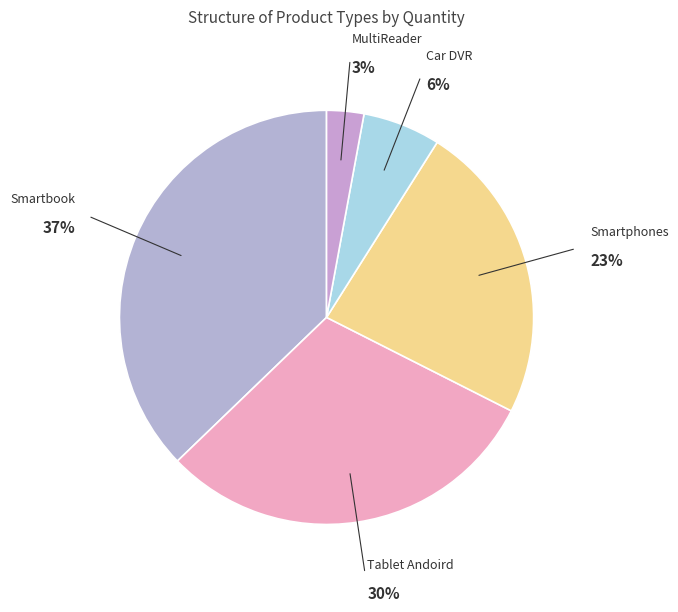

What is the smallest slice in the pie chart?

MultiReader